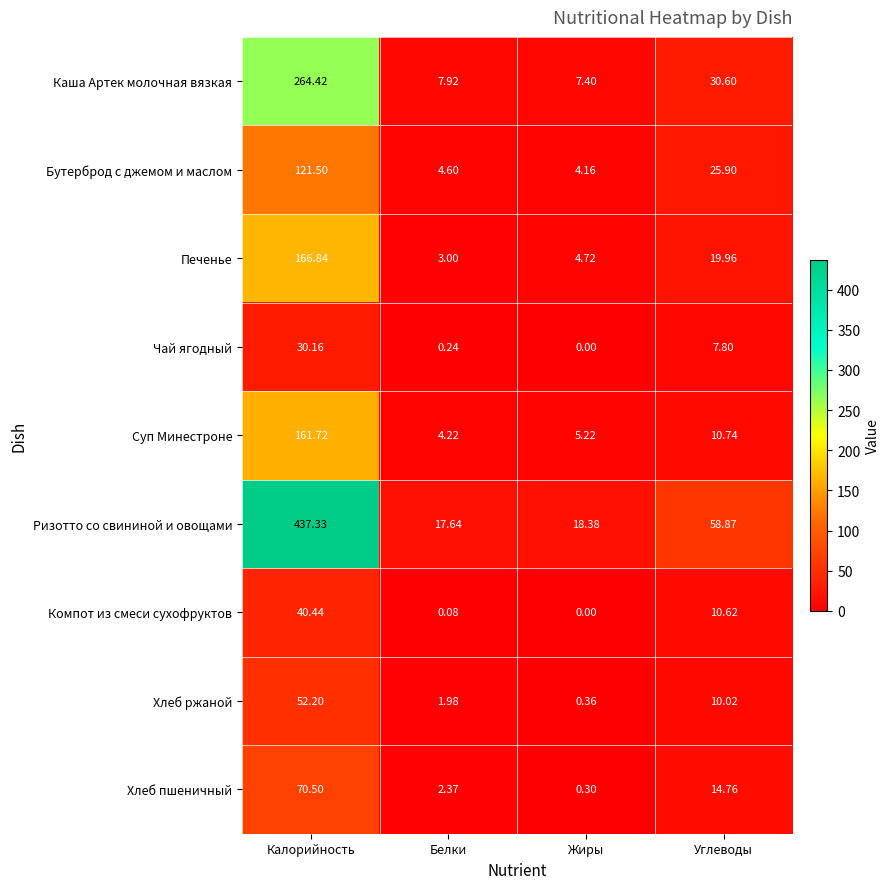

At which category does the chart reach its minimum across all series?

Жиры